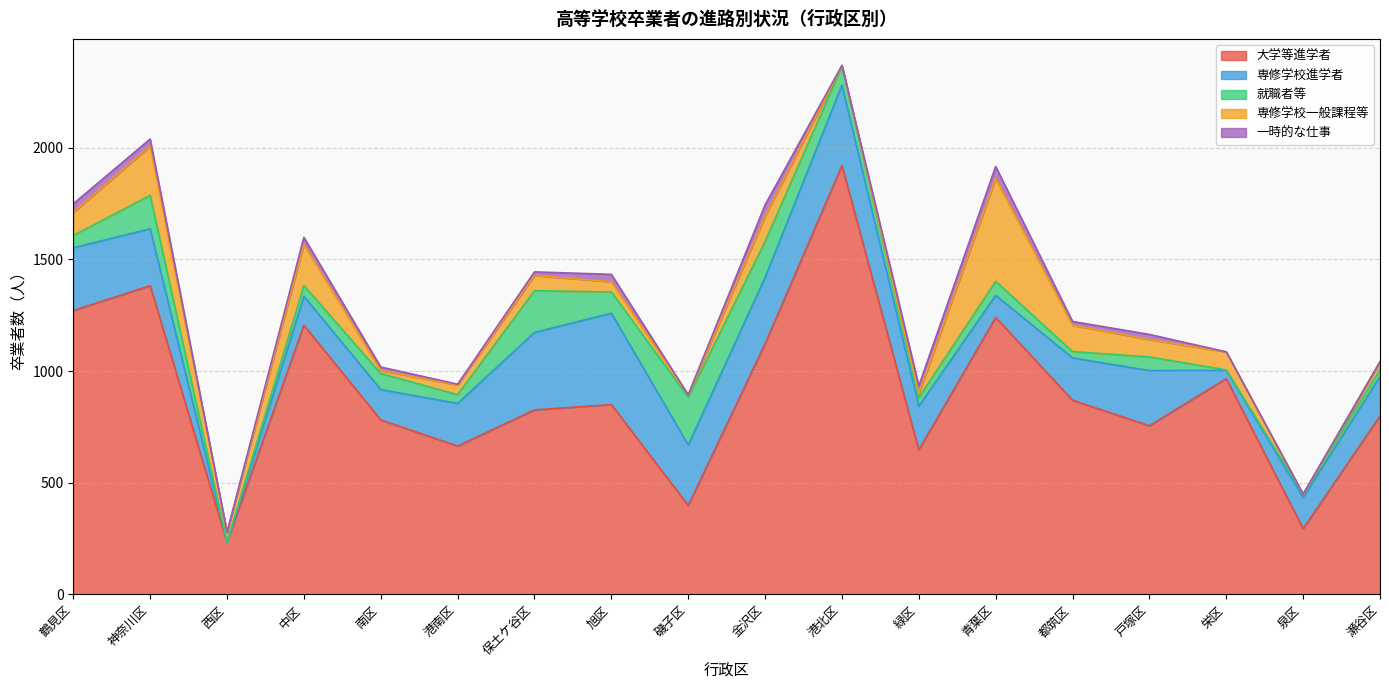

True or false: 専修学校一般課程等 has a value of 18 at 緑区.

True